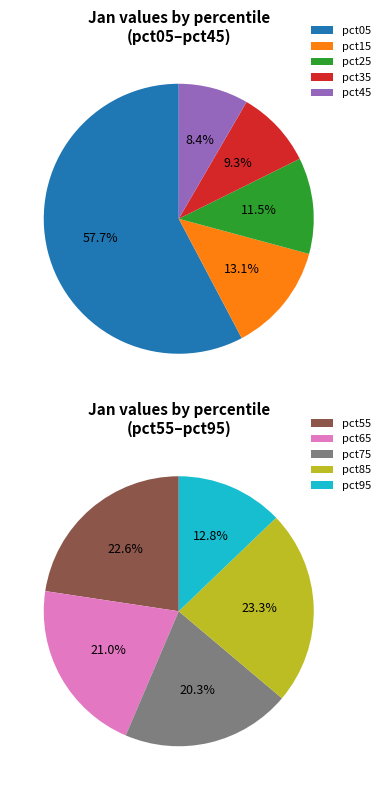

The pct05 slice represents 50% of the pie. True or false?

False